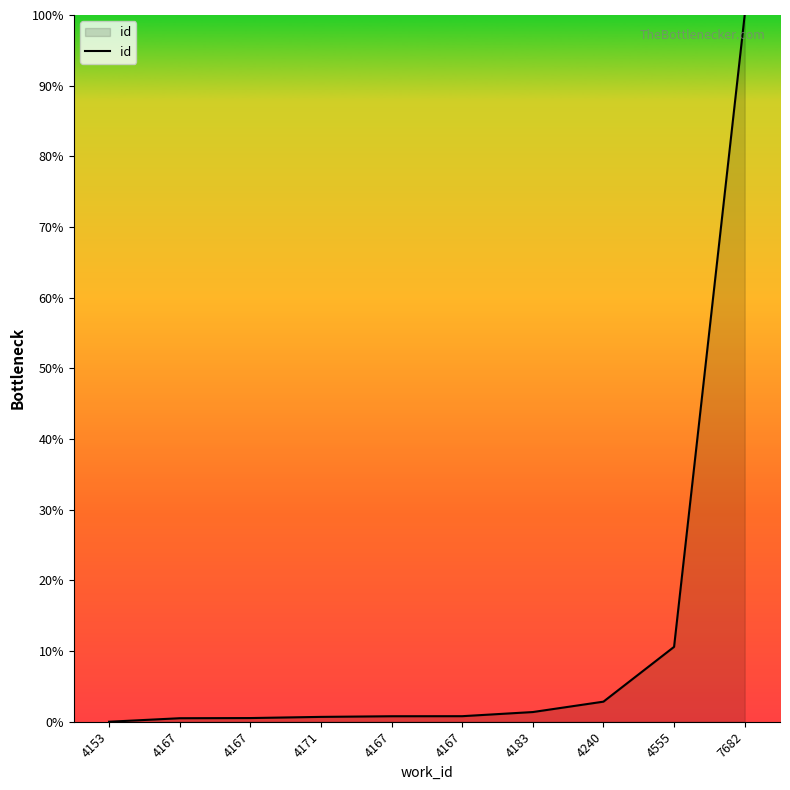

Rank the categories by value from highest to lowest.

7682, 4555, 4240, 4183, 4167, 4167, 4171, 4167, 4167, 4153